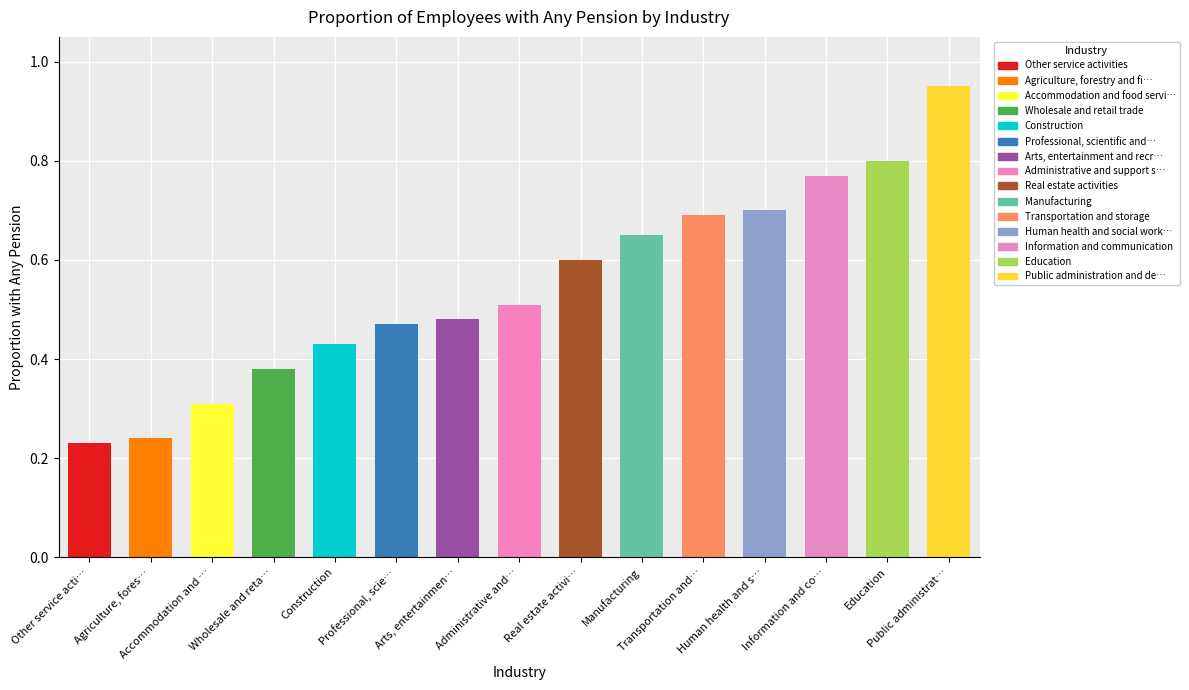

What is the minimum value shown in the chart?

0.2